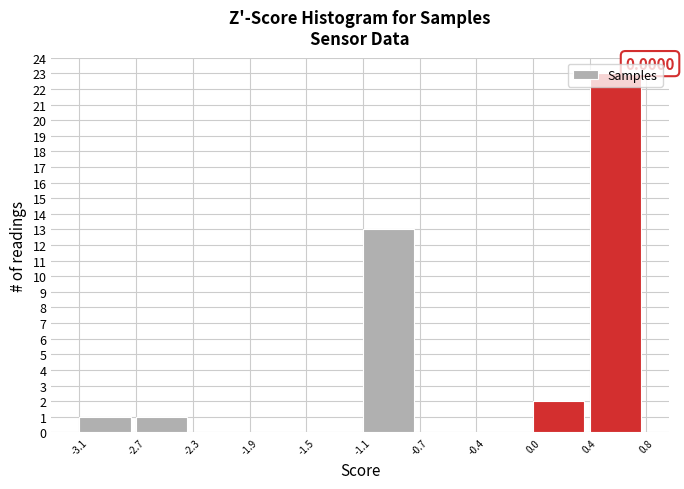

What is the change in value from -2.7 to -1.1?

+12